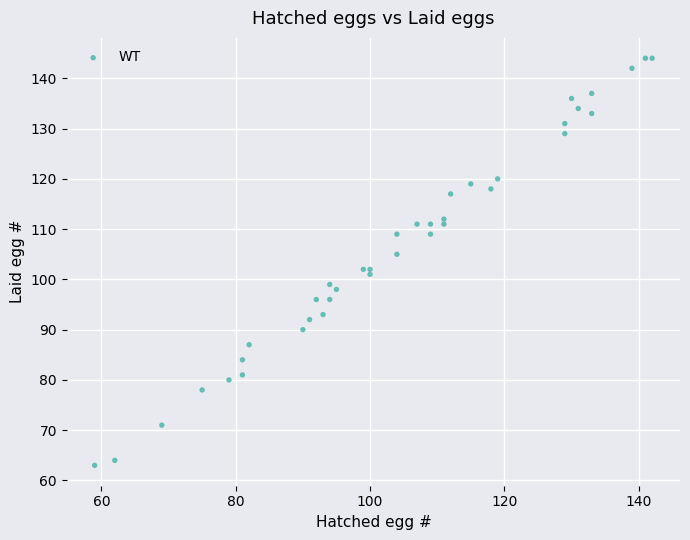

What is the range of Y values (max minus min)?

81